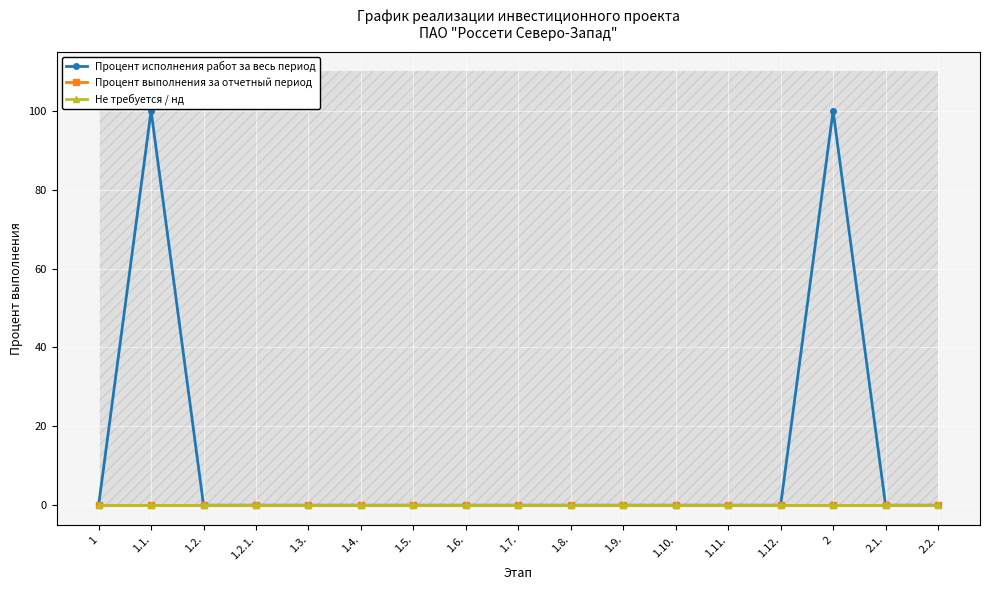

List the series in order of their peak value, lowest first.

Процент выполнения за отчетный период, Не требуется / нд, Процент исполнения работ за весь период